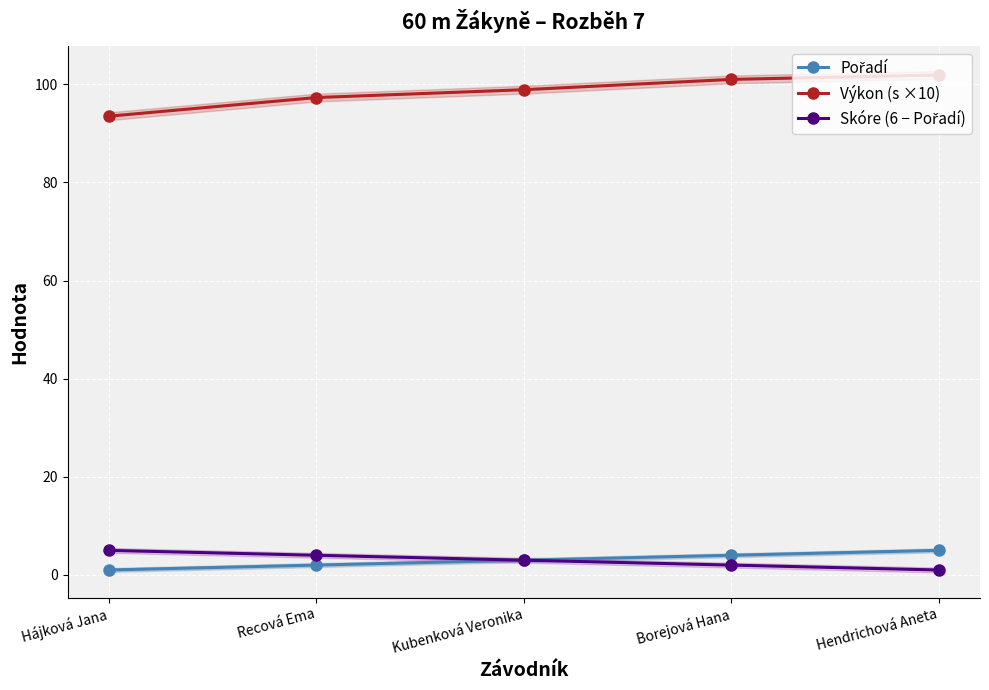

True or false: Skóre (6 − Pořadí) and Výkon (s ×10) intersect in this chart.

False